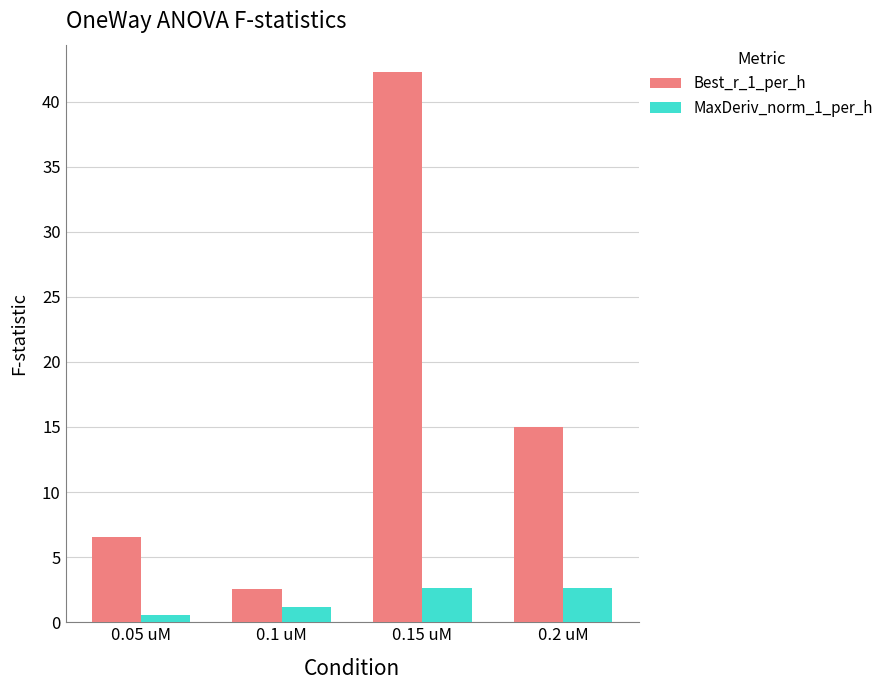

What is the label of the 2nd bar from the right?

0.15 uM